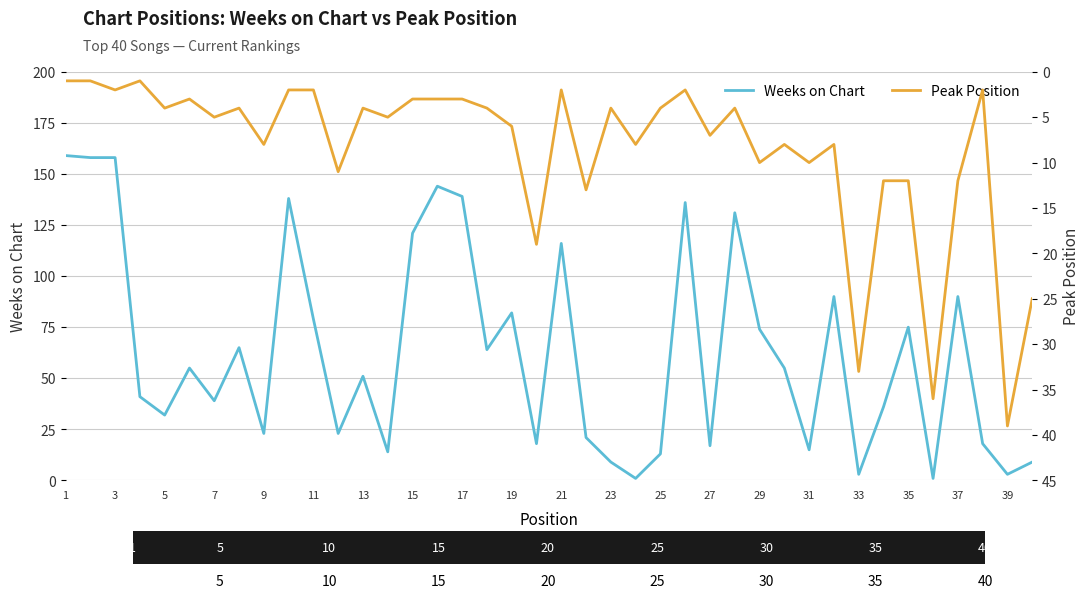

The value of Weeks on Chart at 27 is 17. True or false?

True